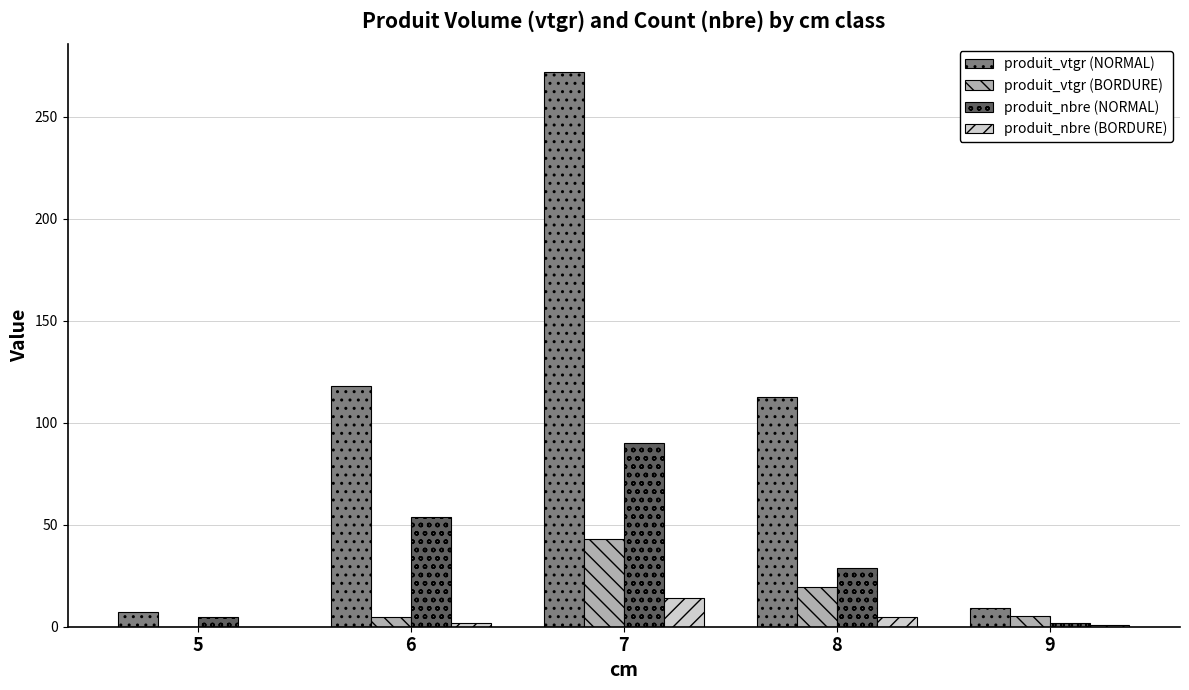

What are all the series names shown in the legend?

produit_vtgr (NORMAL), produit_vtgr (BORDURE), produit_nbre (NORMAL), produit_nbre (BORDURE)